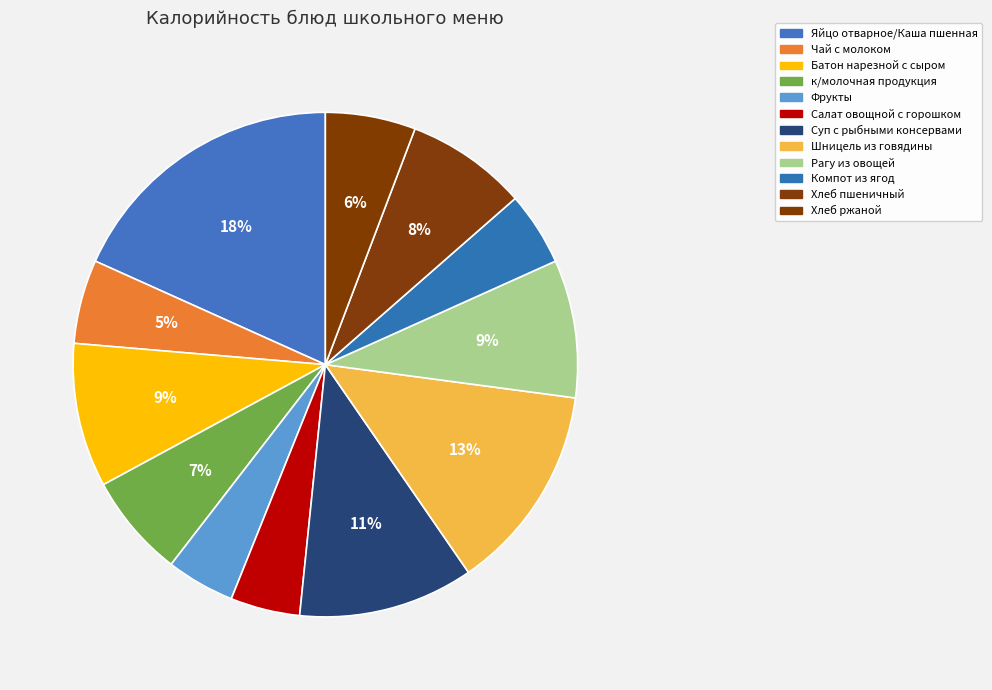

Count the number of slices in the pie.

12